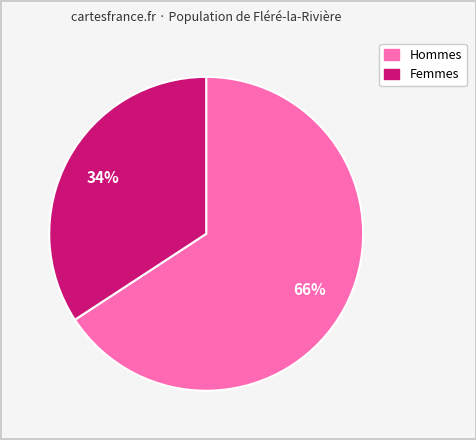

Does any single category account for the majority?

Yes